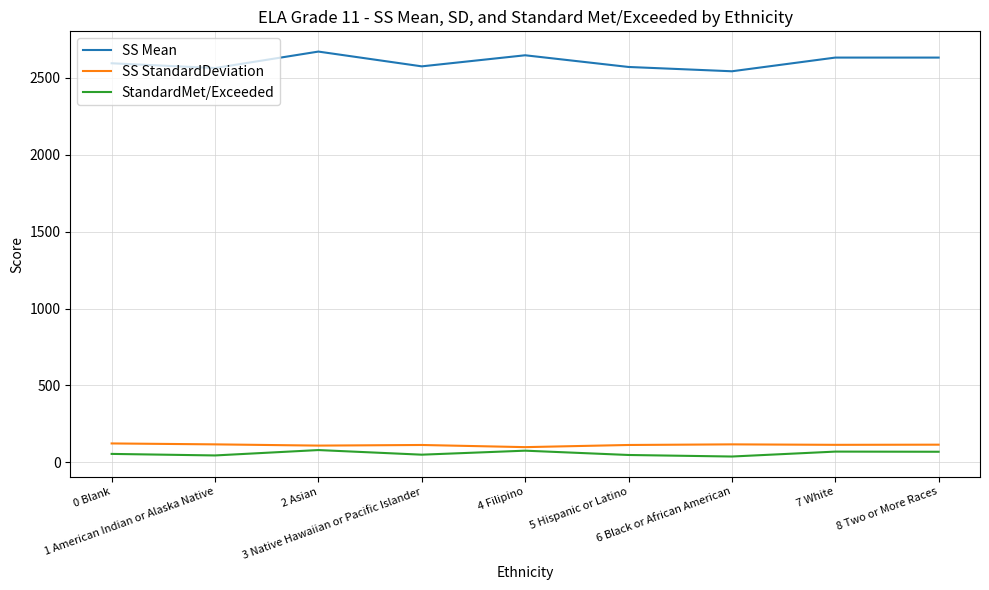

Which series has the largest total across all categories?

SS Mean